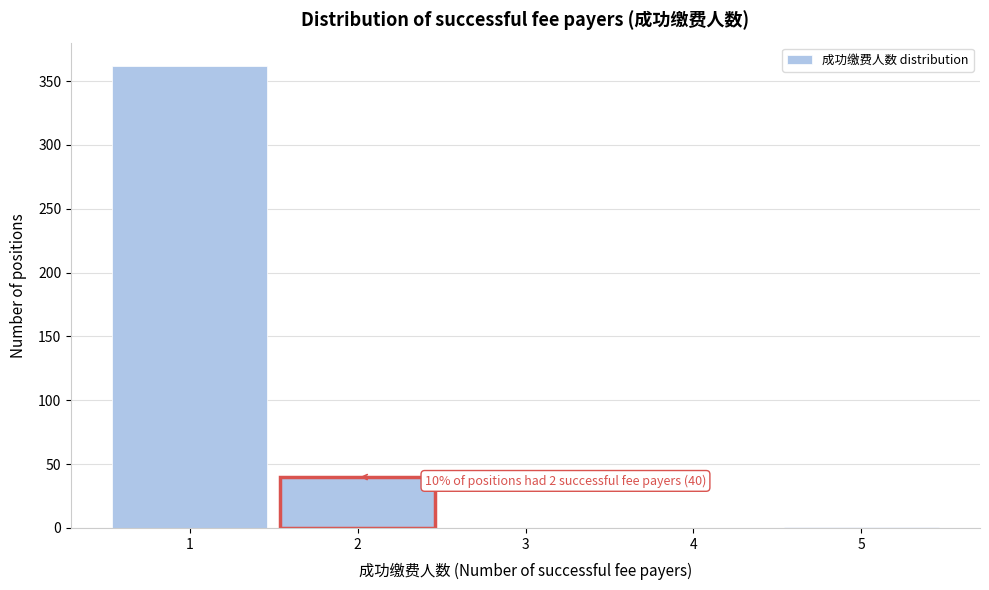

Which range on the x-axis has the tallest bar?

0.5 to 1.5